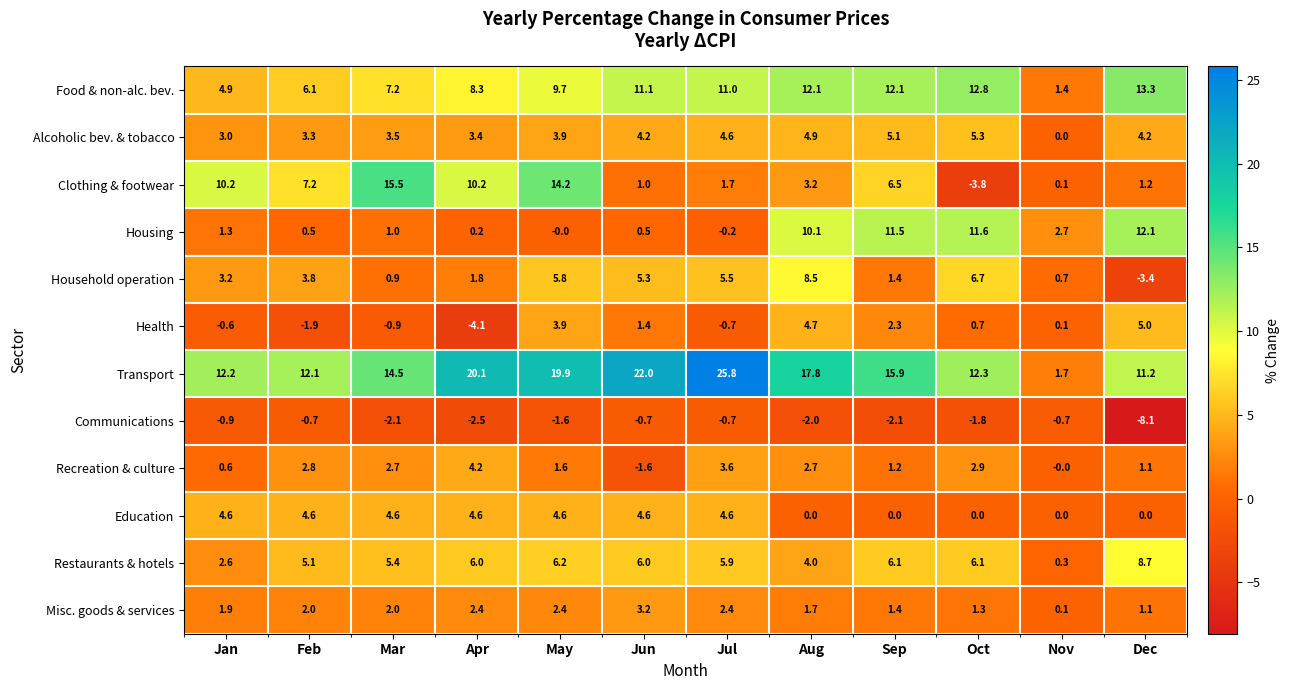

What is the highest value of the Communications series?

-0.7